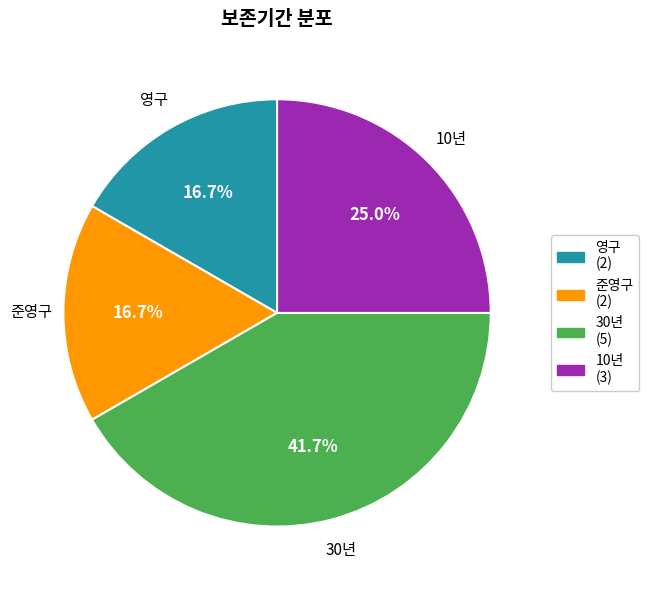

What percentage is the 30년 slice, to the nearest percent?

42%